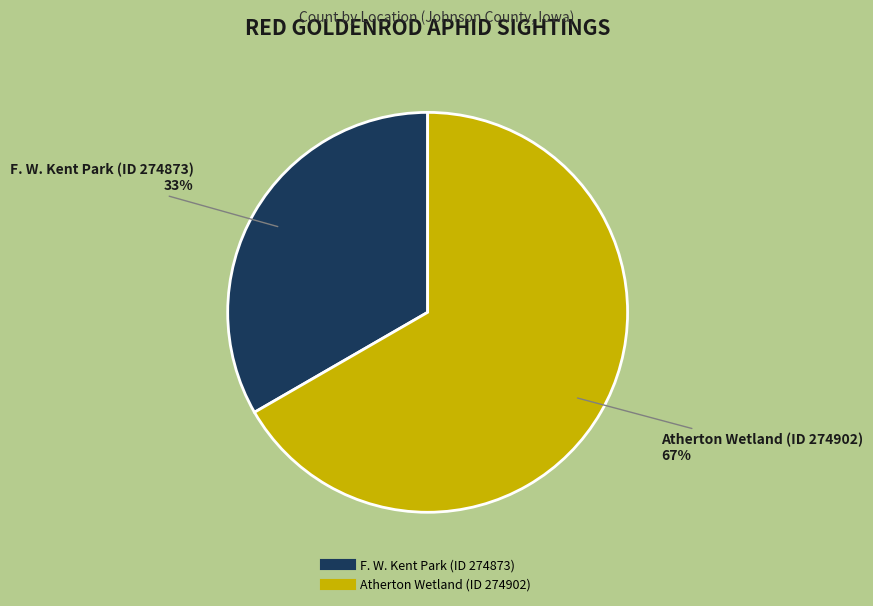

Which category accounts for the majority?

Atherton Wetland (ID 274902)